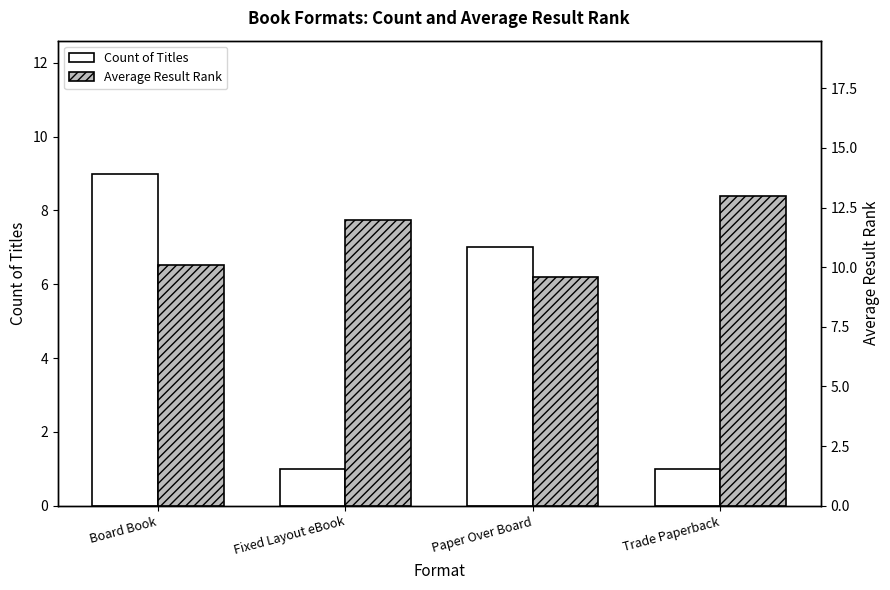

What is the difference between the maximum and minimum values in the Count of Titles series?

8.0